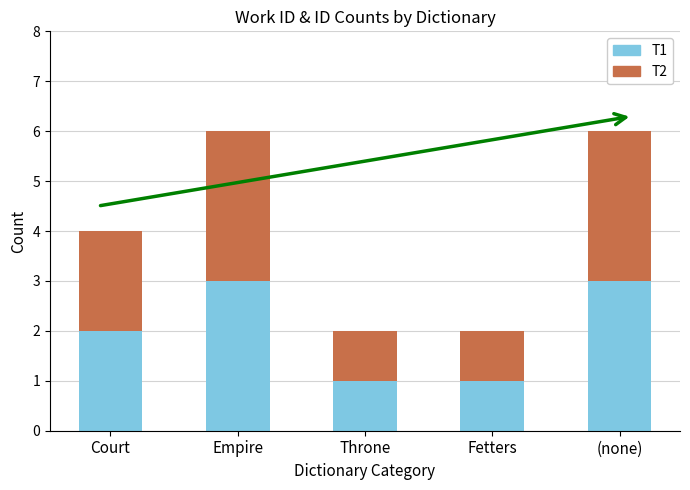

Are the bars horizontal?

No